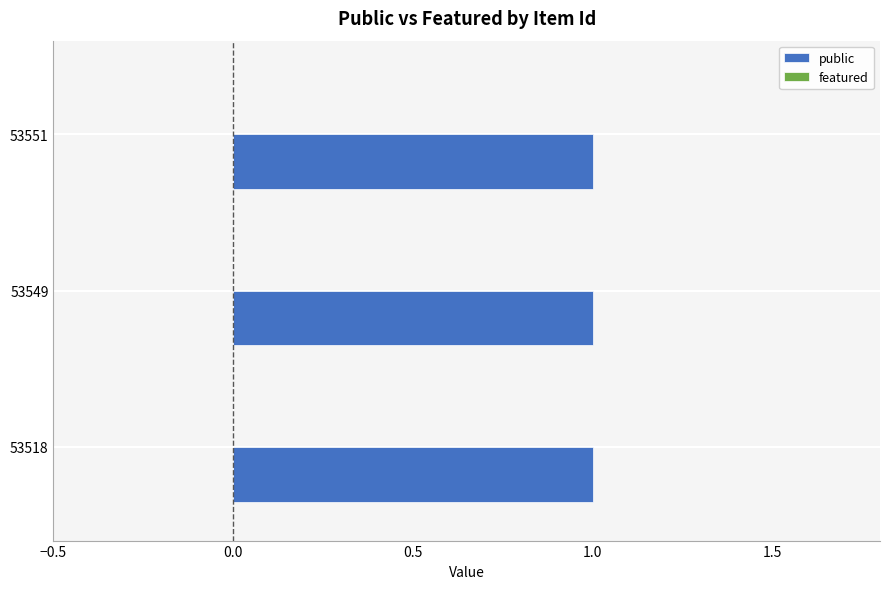

Which series has the largest range (max minus min)?

public